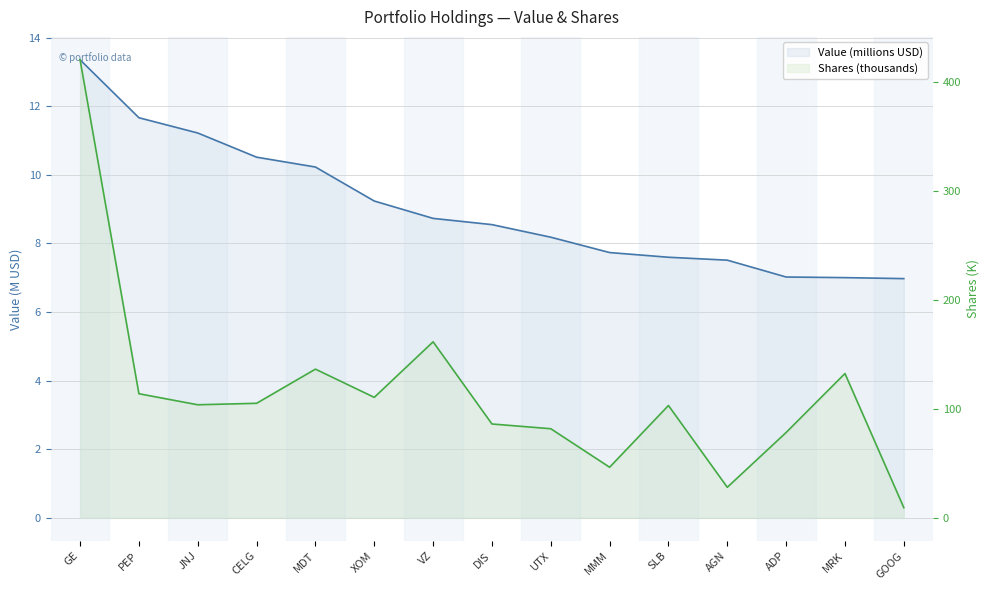

How many lines are shown in the chart?

2